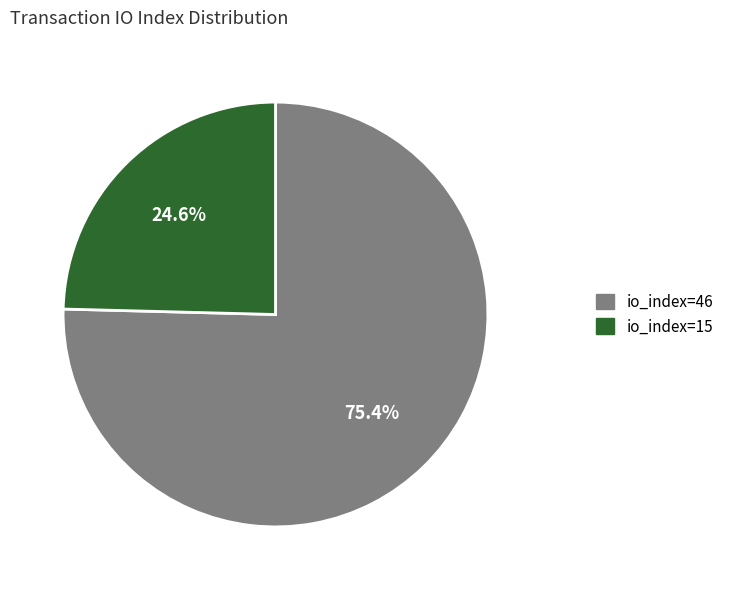

To the nearest percent, what portion does io_index=15 represent?

25%